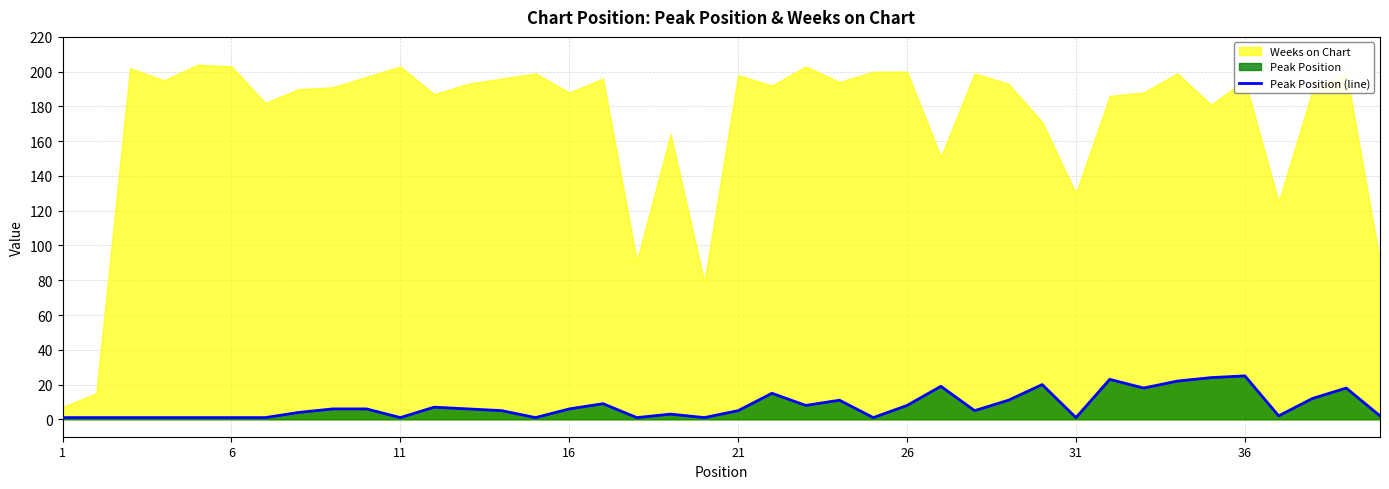

Reading left to right, list all the values displayed in this chart.

1	1	1	1	1	1	1	4	6	6	1	7	6	5	1	6	9	1	3	1	5	15	8	11	1	8	19	5	11	20	1	23	18	22	24	25	2	12	18	2